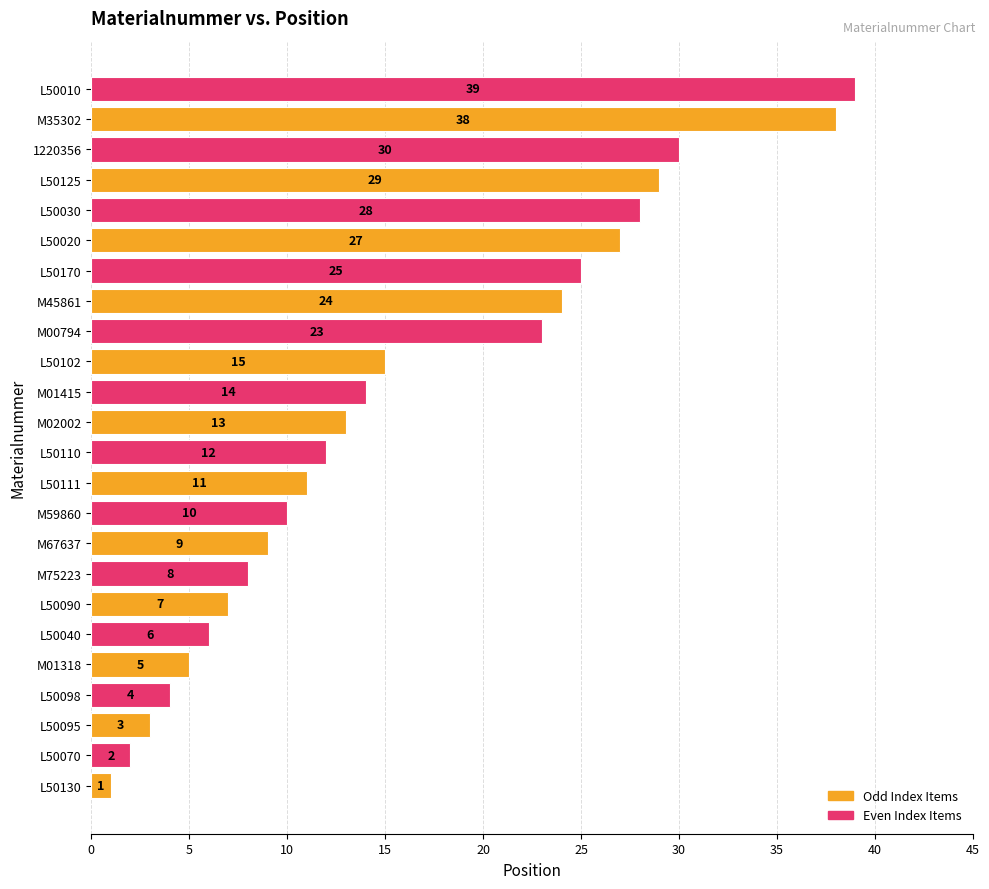

The chart shows a value of 7 at L50090. True or false?

True